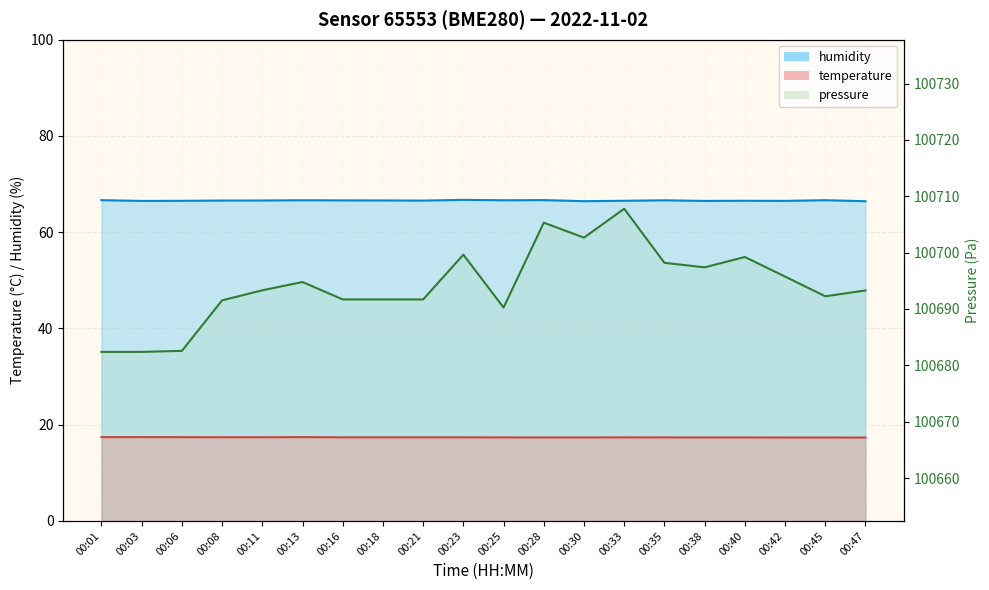

What is the value of the temperature point at the 19th from the left?

17.3